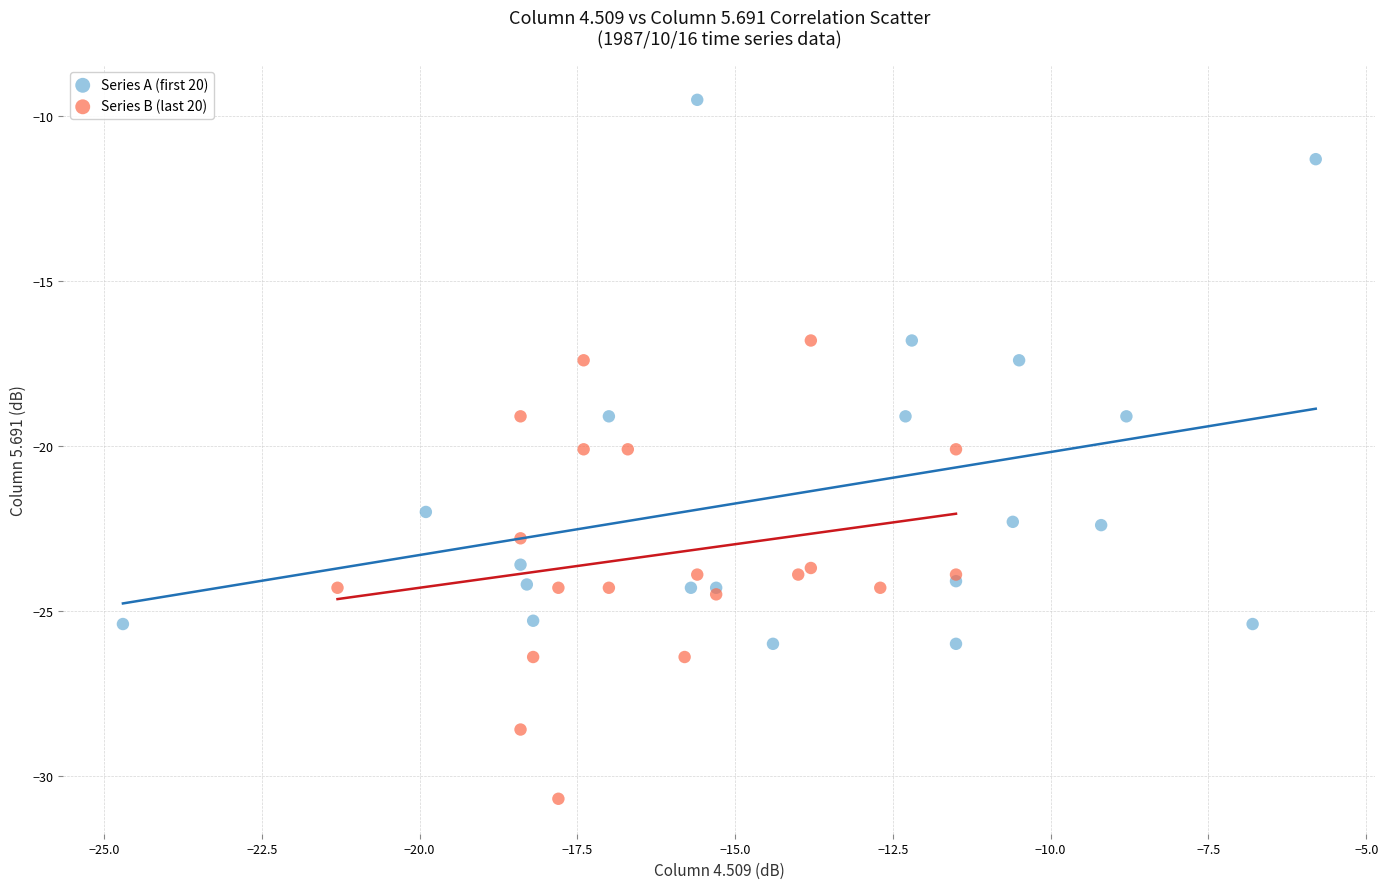

Which series reaches the minimum Y coordinate?

Series B (last 20)